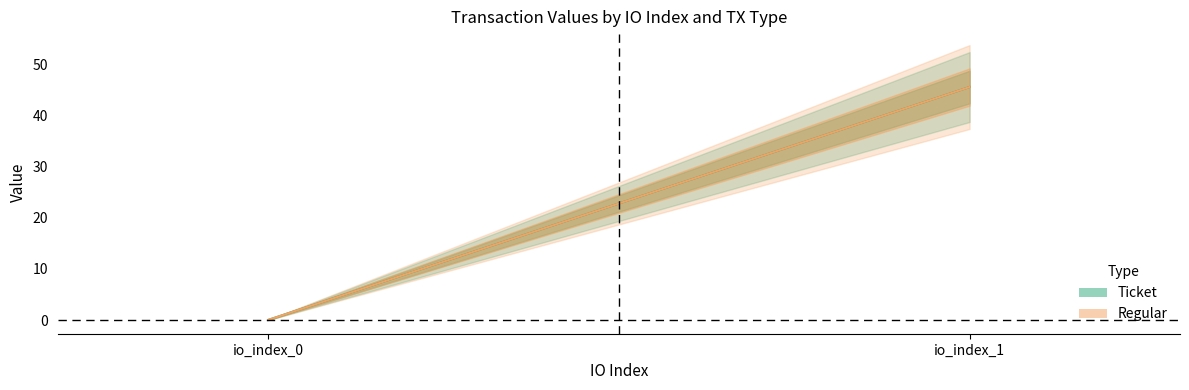

Which series has the largest total across all categories?

Ticket